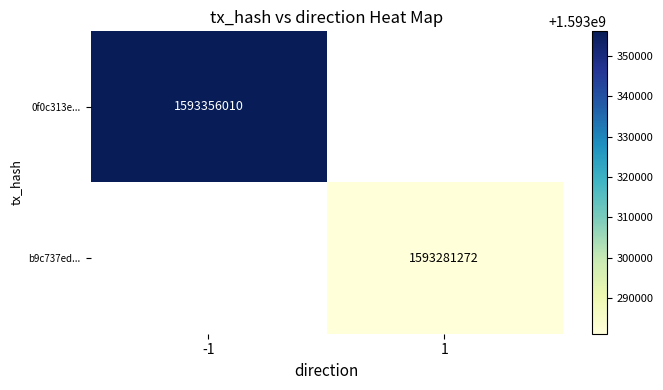

Is the value of 0f0c313e... at -1 greater than the value of b9c737ed... at 1?

Yes